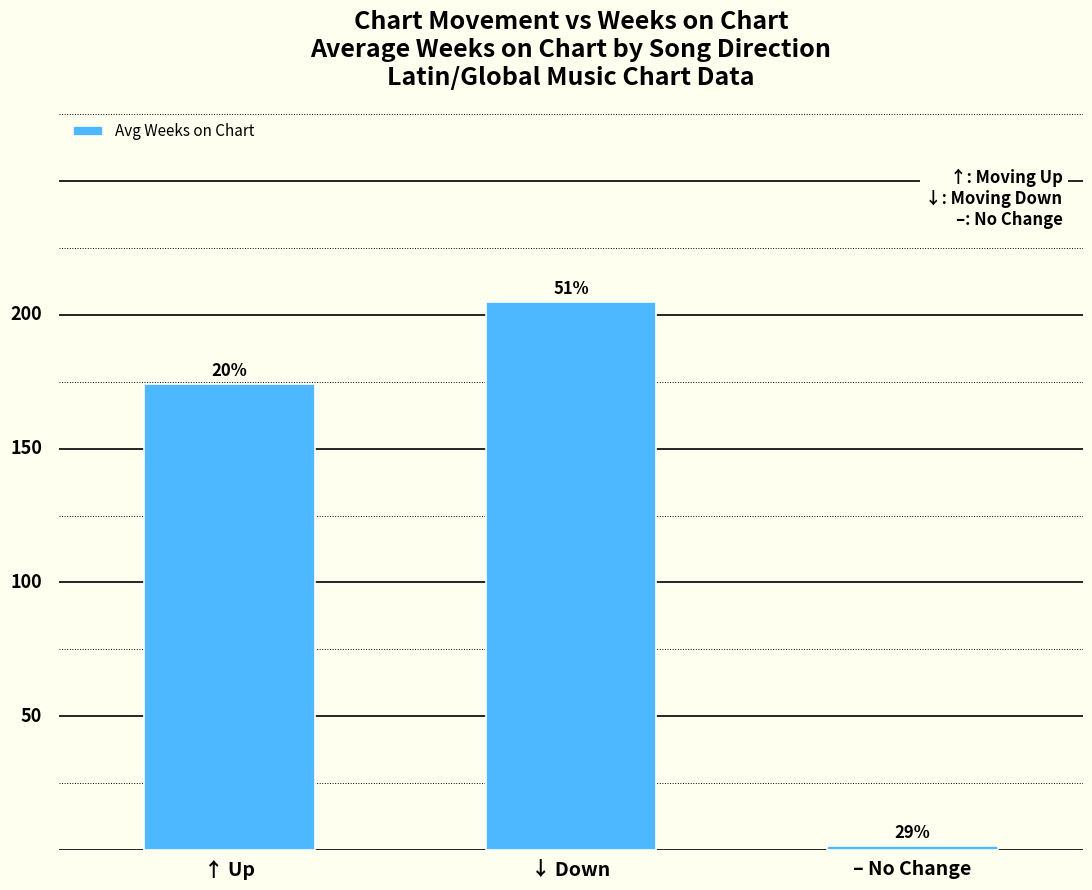

Are the bars grouped side by side (vs. stacked)?

No